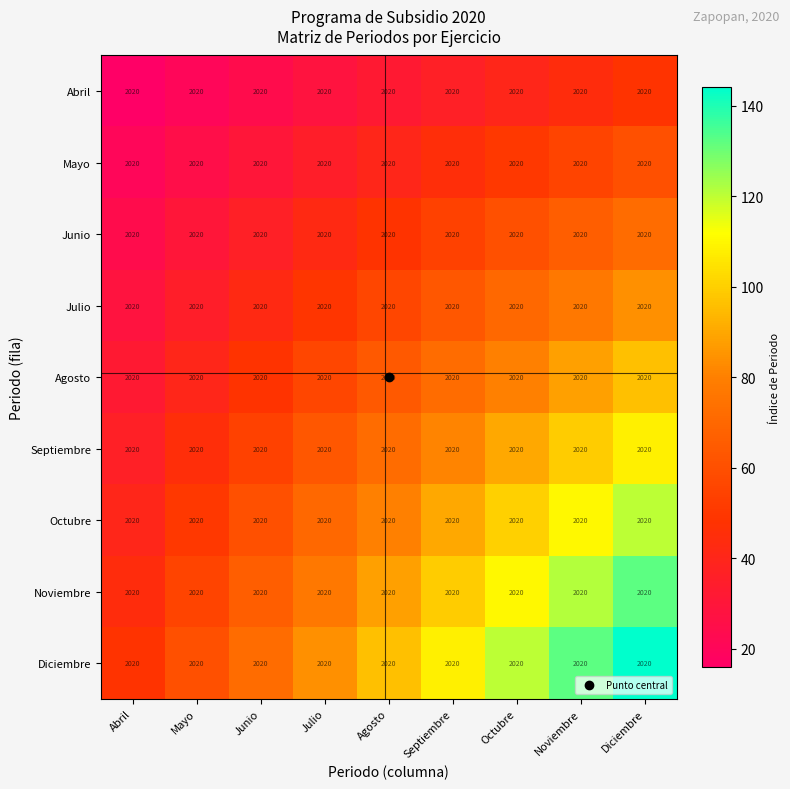

The Junio series shows 48 at Agosto. True or false?

True